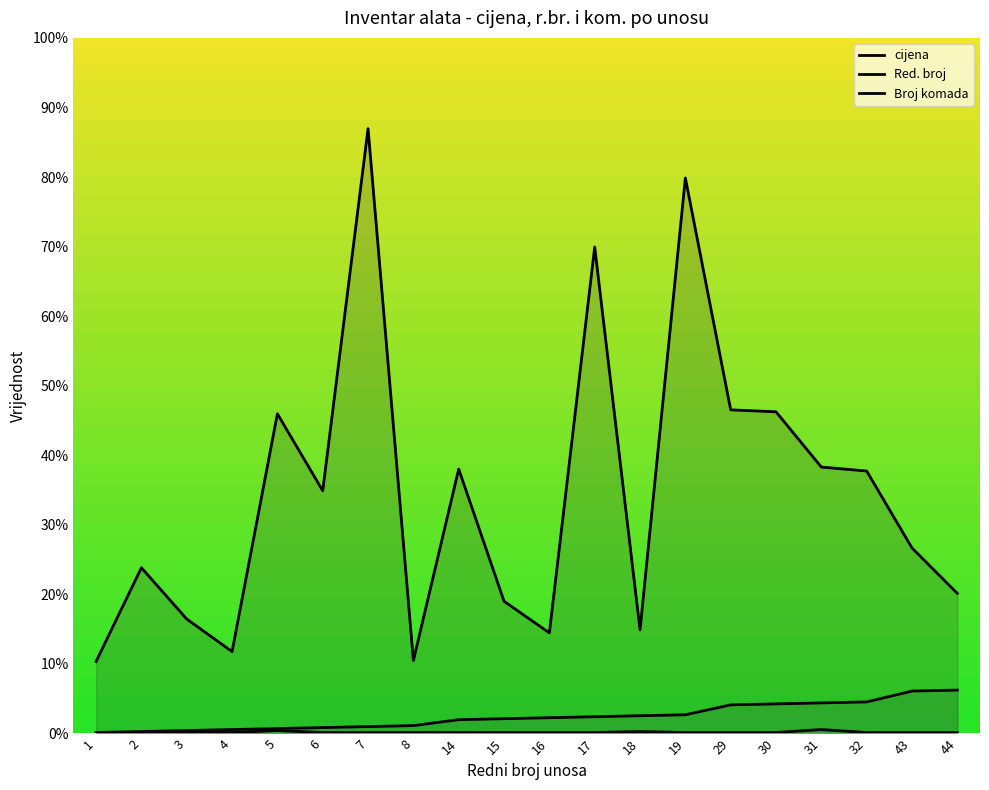

What is the value of the Broj komada point at the 3rd from the left?

0.1